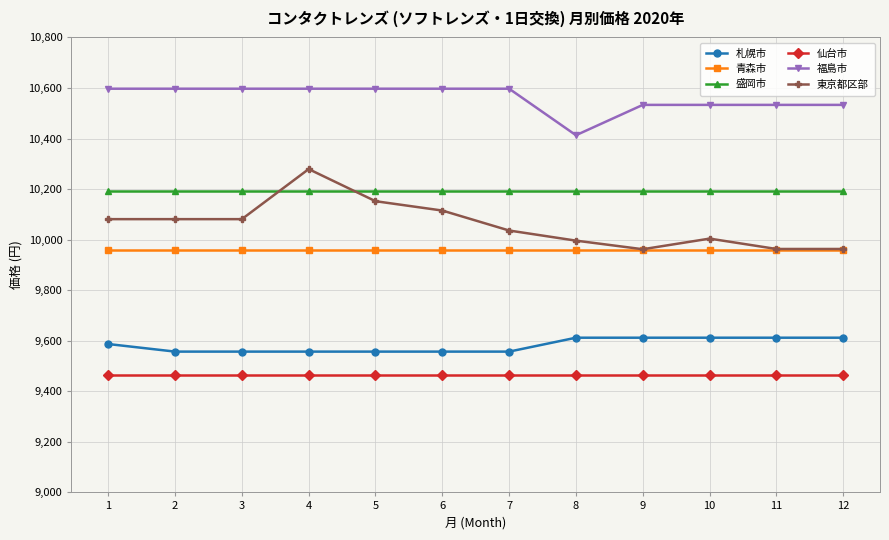

How many data points in 札幌市 are less than 9587?

6